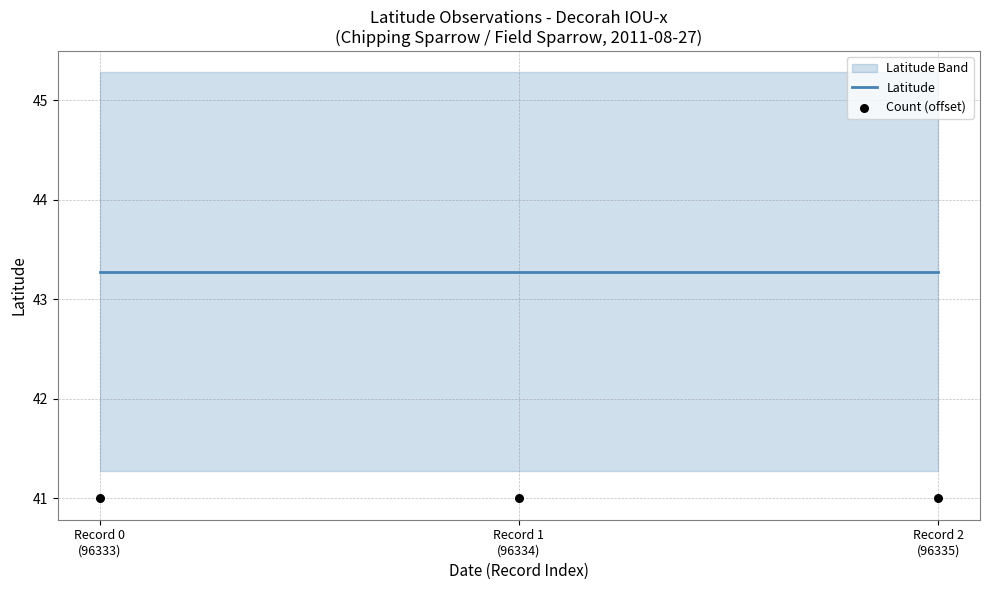

At which category is the sum across all series the highest?

Record 0
(96333)